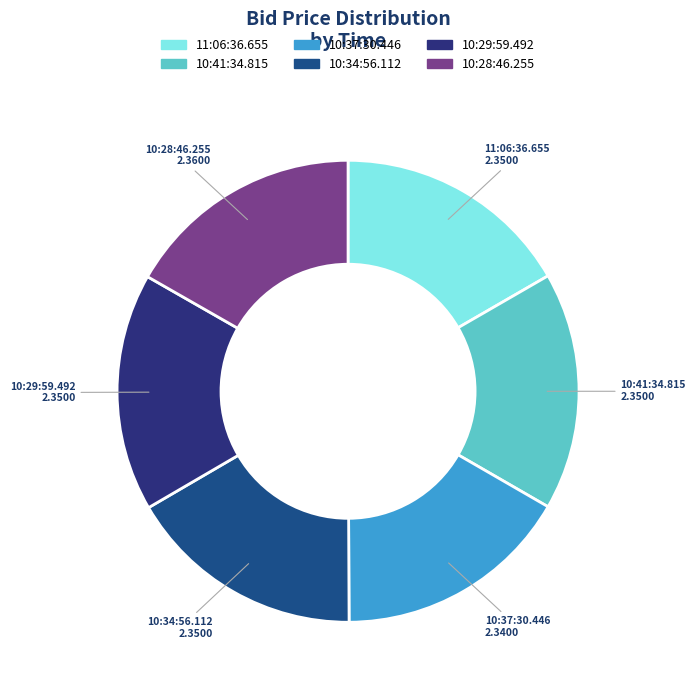

True or false: 11:06:36.655 accounts for 22% of the total.

False